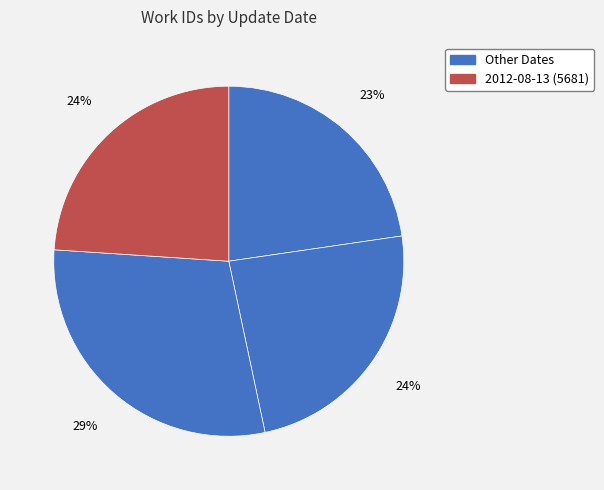

Is there any slice that represents more than half of the pie?

No